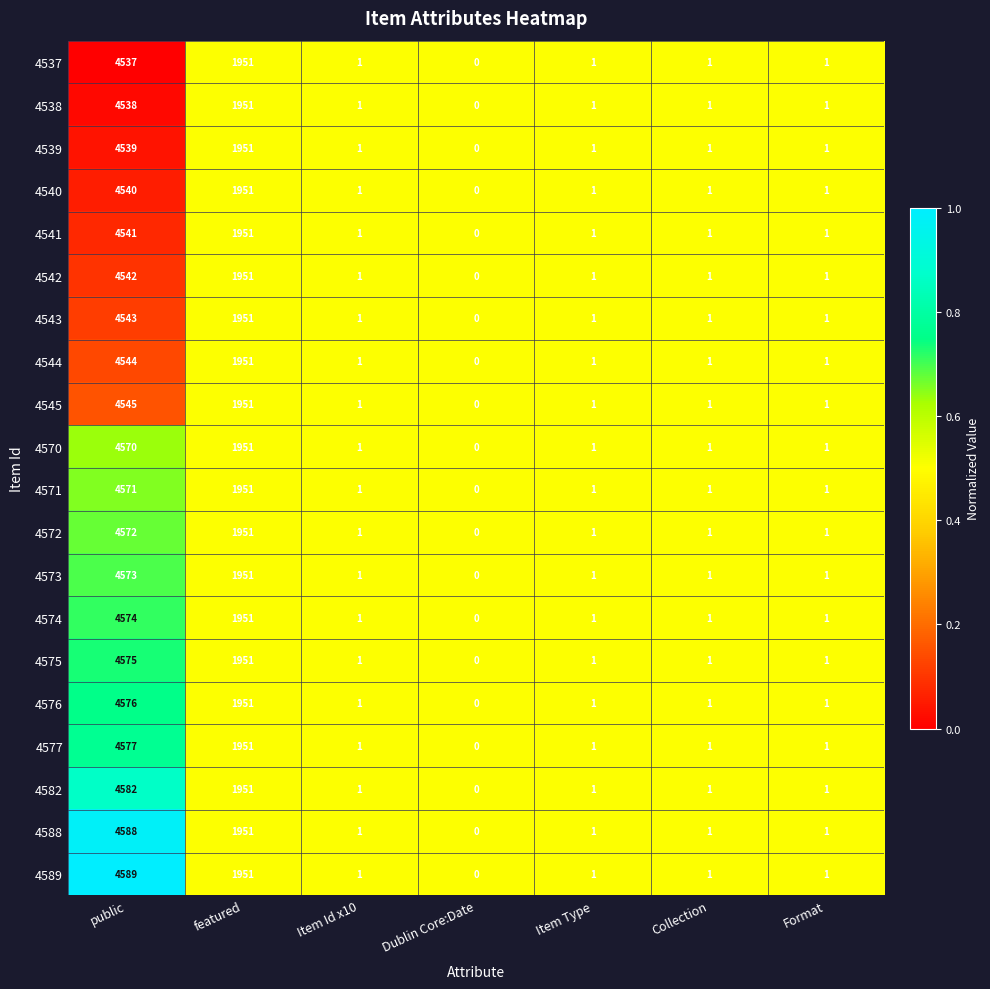

True or false: 4545 has a value of 0 at Item Type.

False